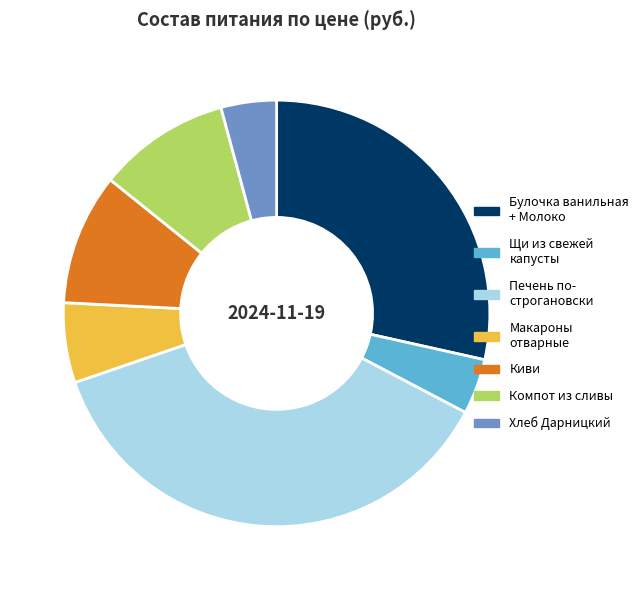

Which slice is the largest?

Печень по- строгановски